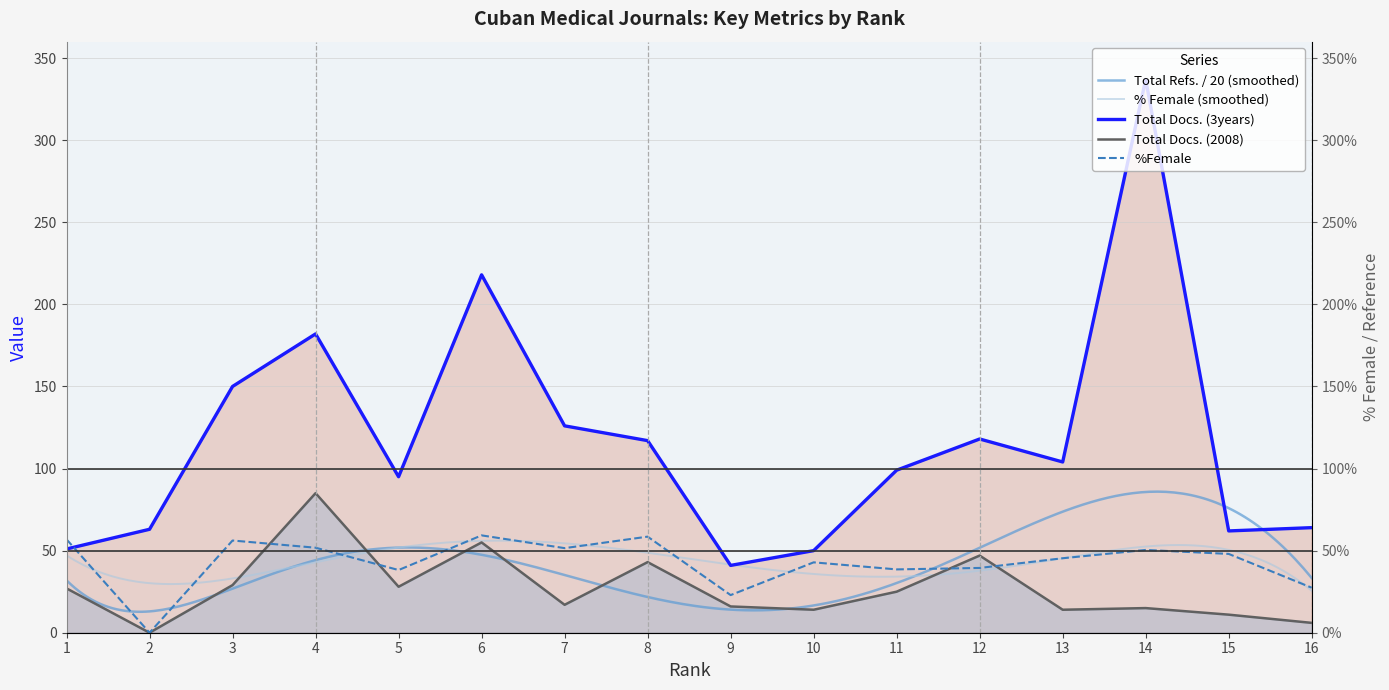

What value does the %Female series have at 16?

27.4